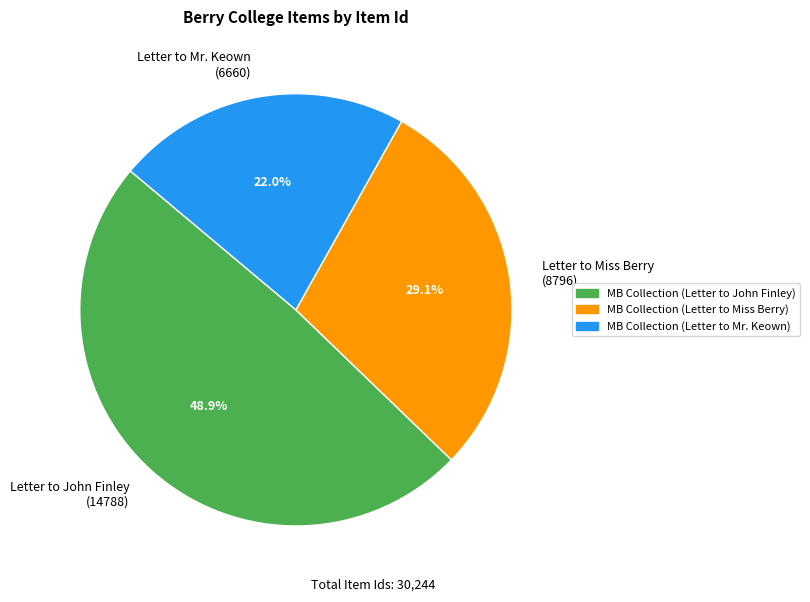

How many slices are in this pie chart?

3